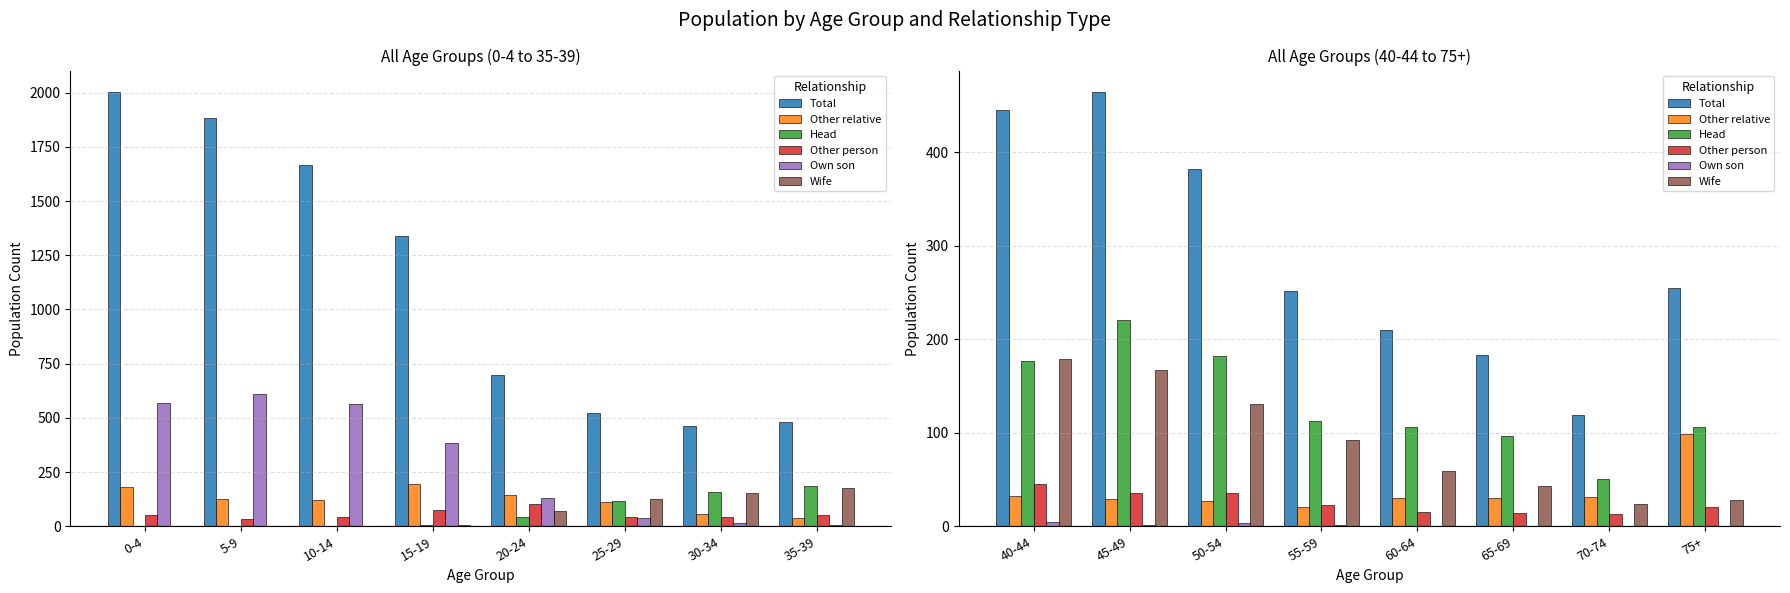

What are all the series names shown in the legend?

Total, Other relative, Head, Other person, Own son, Wife